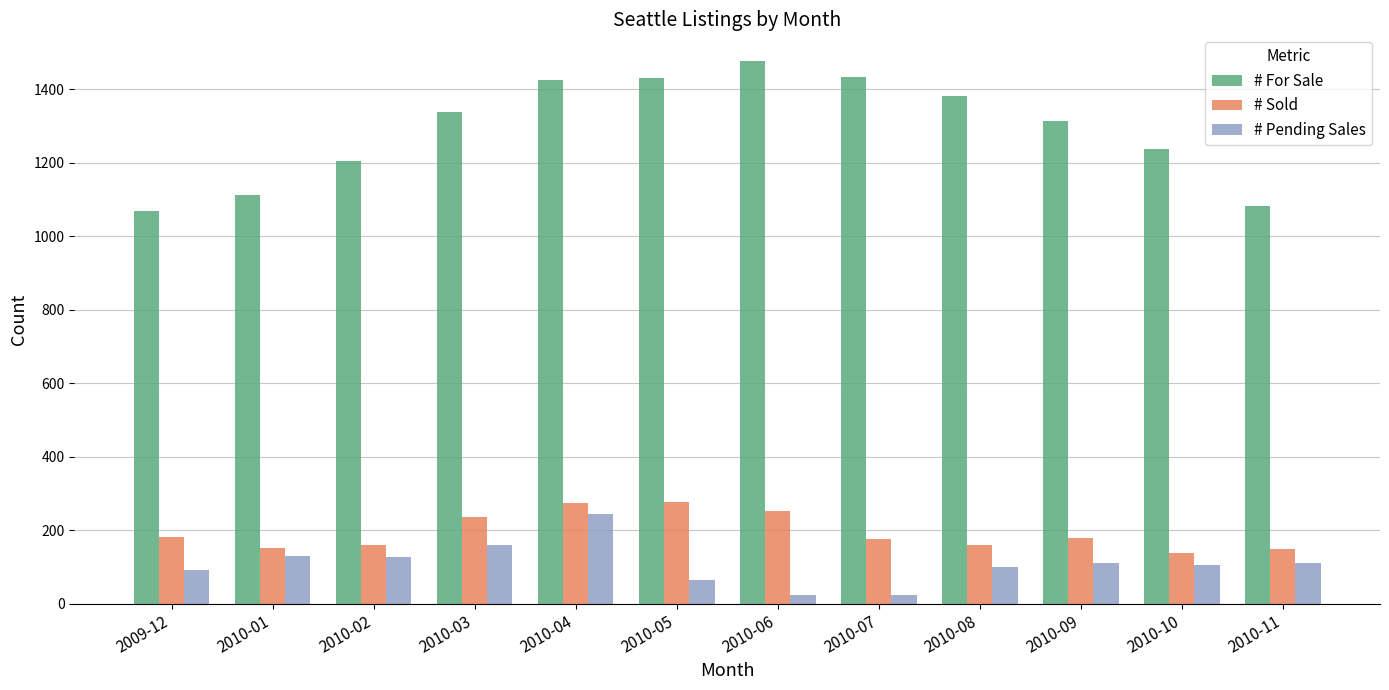

The value of # Sold at 2010-03 is 68. True or false?

False